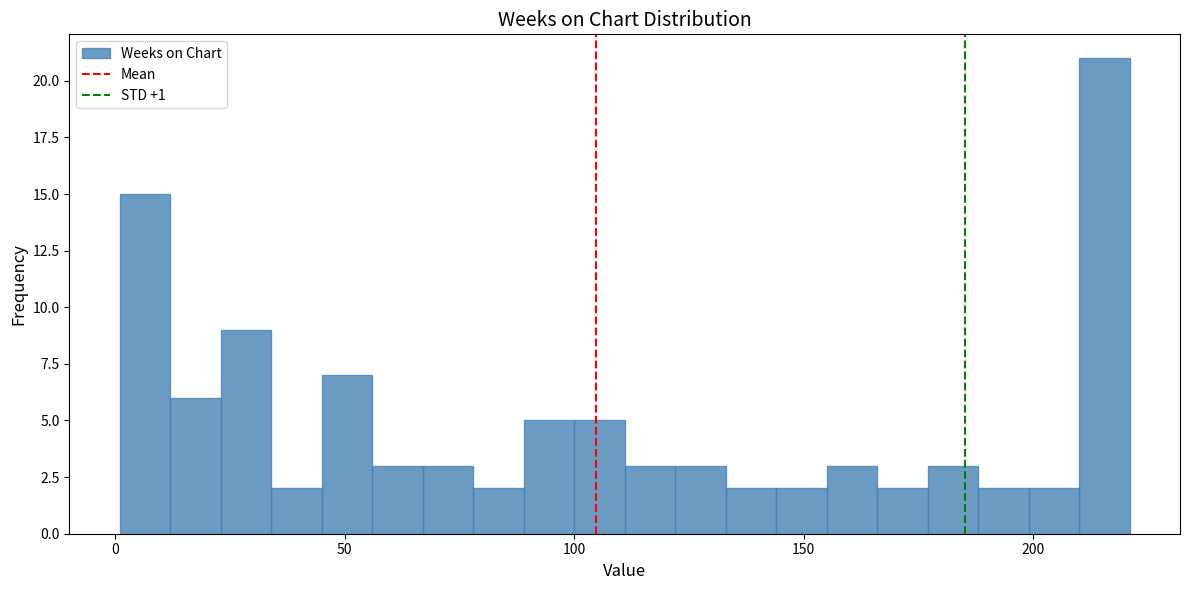

Around what value on the x-axis is the tallest bar? Give the approximate position of its centre, as read against the axis.

215